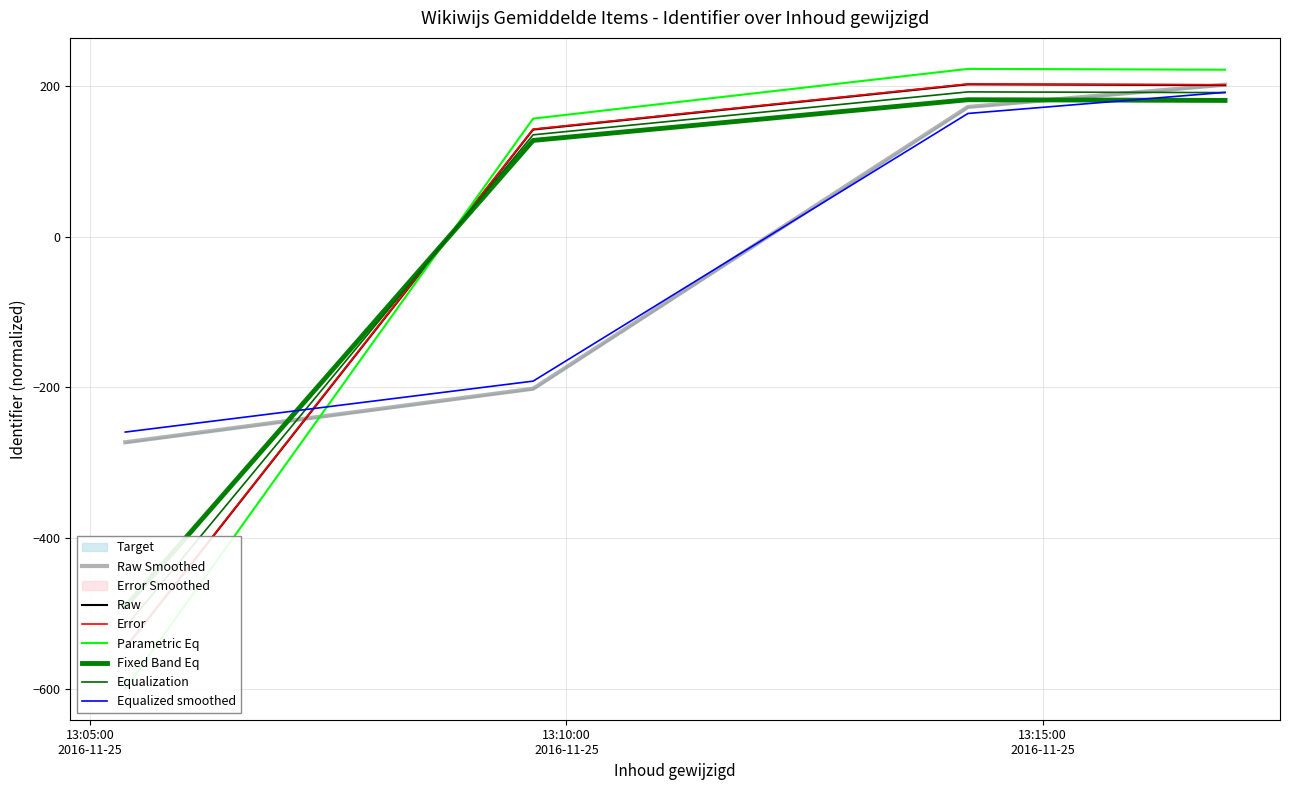

What is the difference between the second highest and minimum values?

821.7